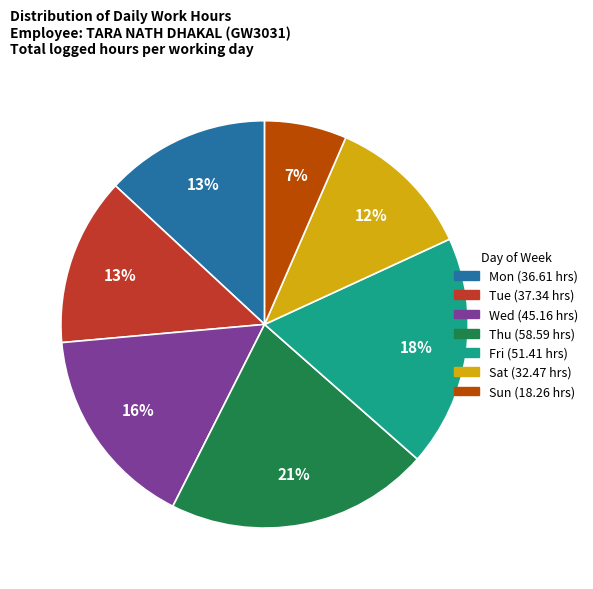

To the nearest percent, what is the difference between the largest and smallest slice percentages?

14%